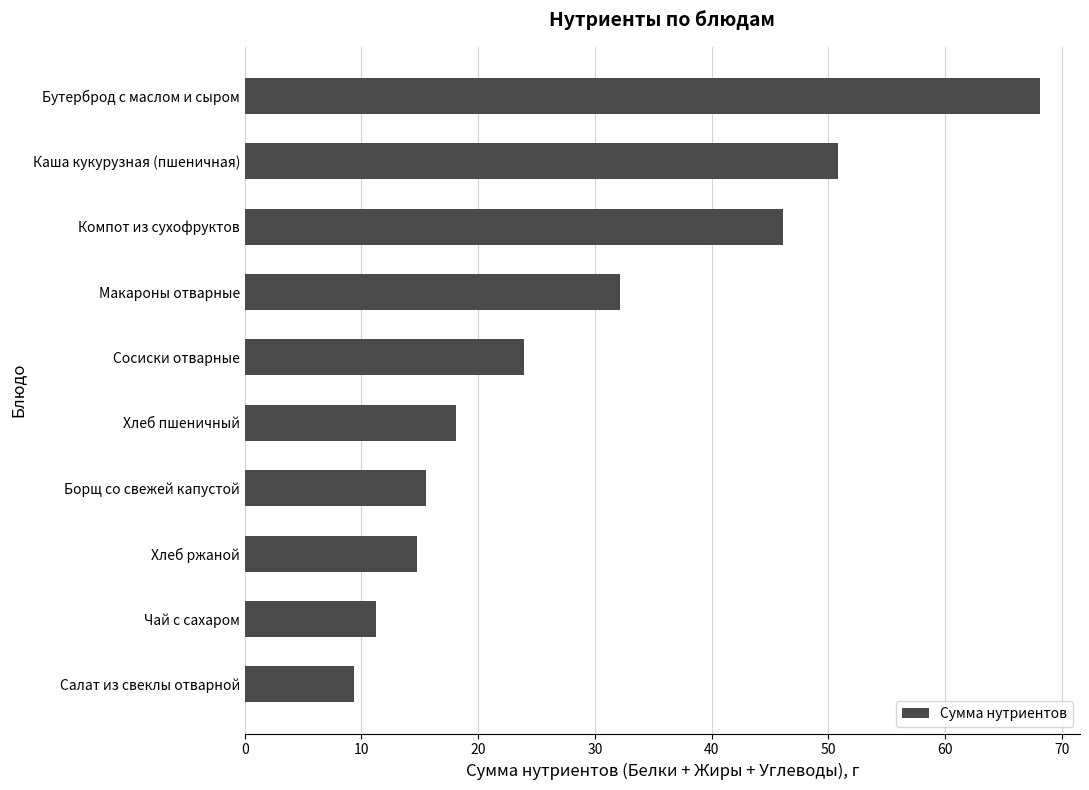

The chart shows a value of 24.2 at Хлеб ржаной. True or false?

False